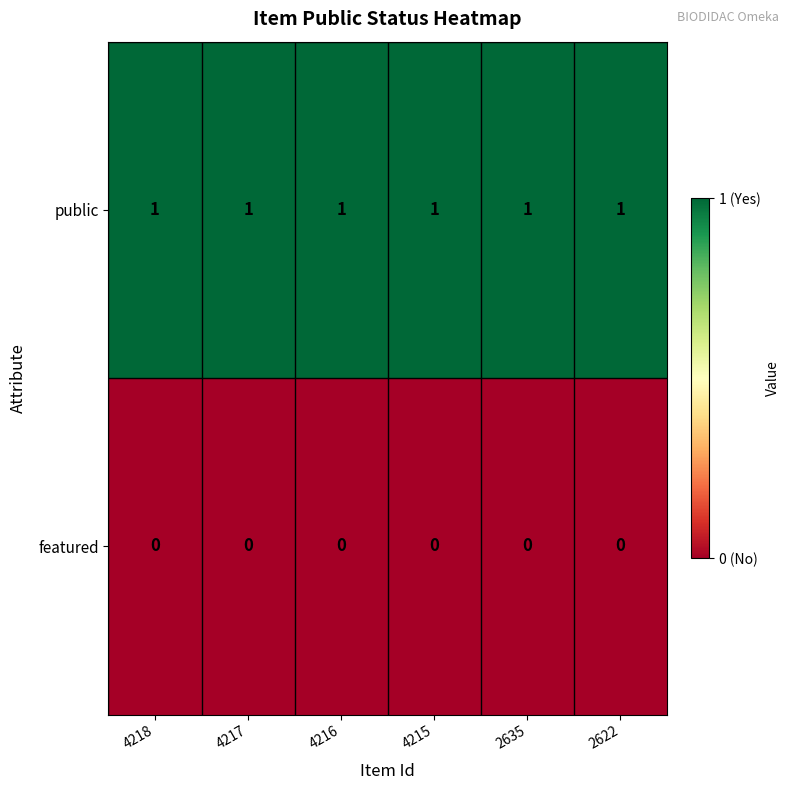

List the series in order of their peak value, lowest first.

featured, public